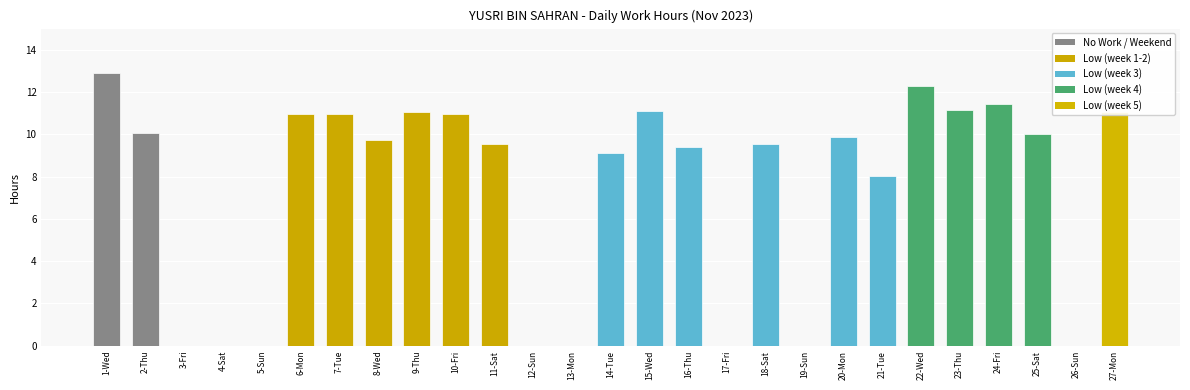

At which label is the value closest to 6?

21-Tue